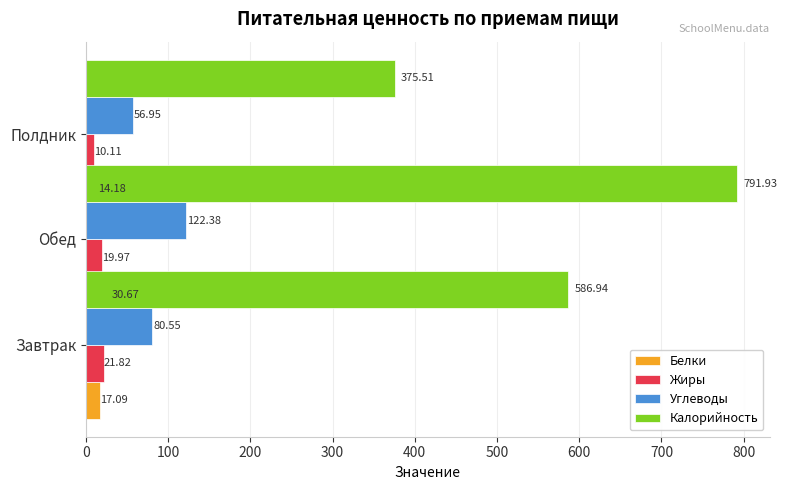

Reading left to right, what are all the values shown in this chart?

Белки: 17.1	30.7	14.2
Жиры: 21.8	20.0	10.1
Углеводы: 80.5	122.4	57.0
Калорийность: 586.9	791.9	375.5